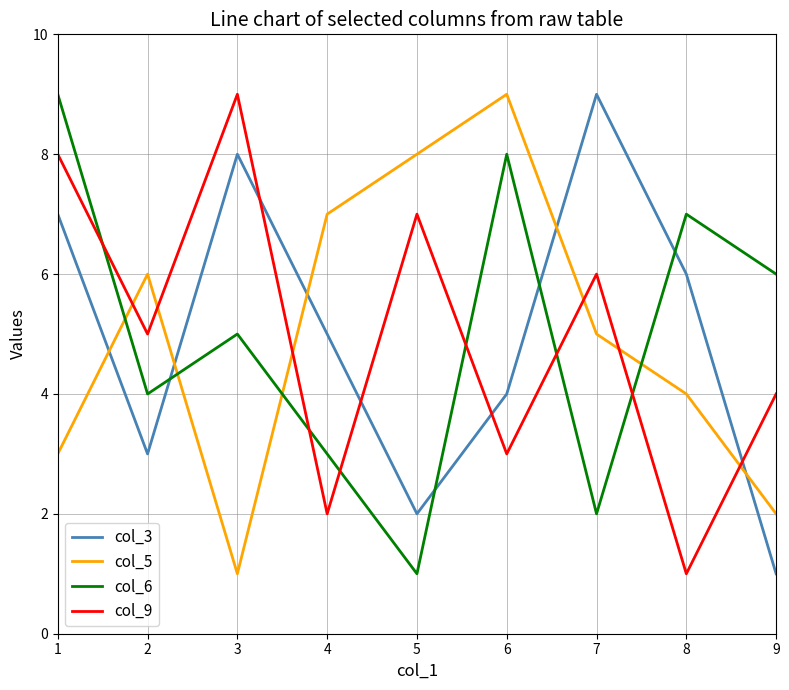

How many intersections are there between col_9 and col_5?

6